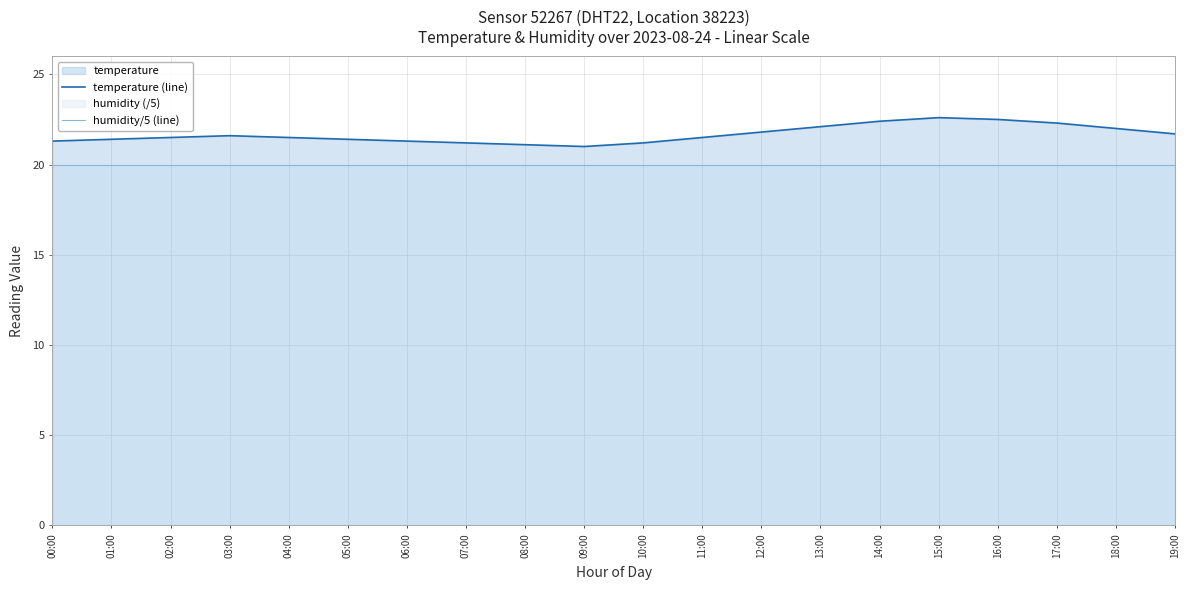

List the series in order of their peak value, lowest first.

humidity/5 (line), temperature (line)